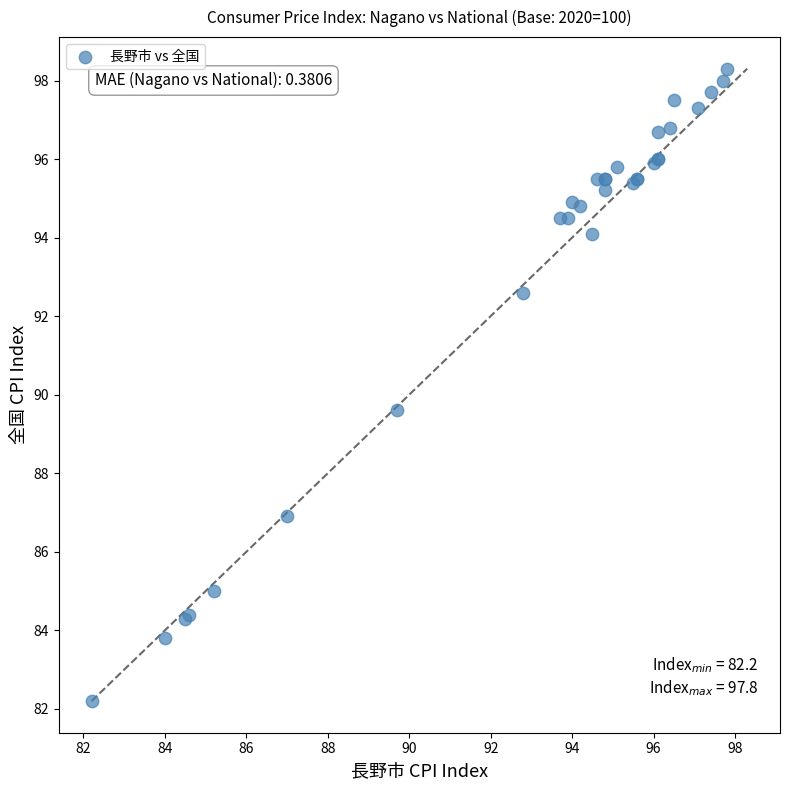

What Y value in the scatter plot is closest to 90?

89.6